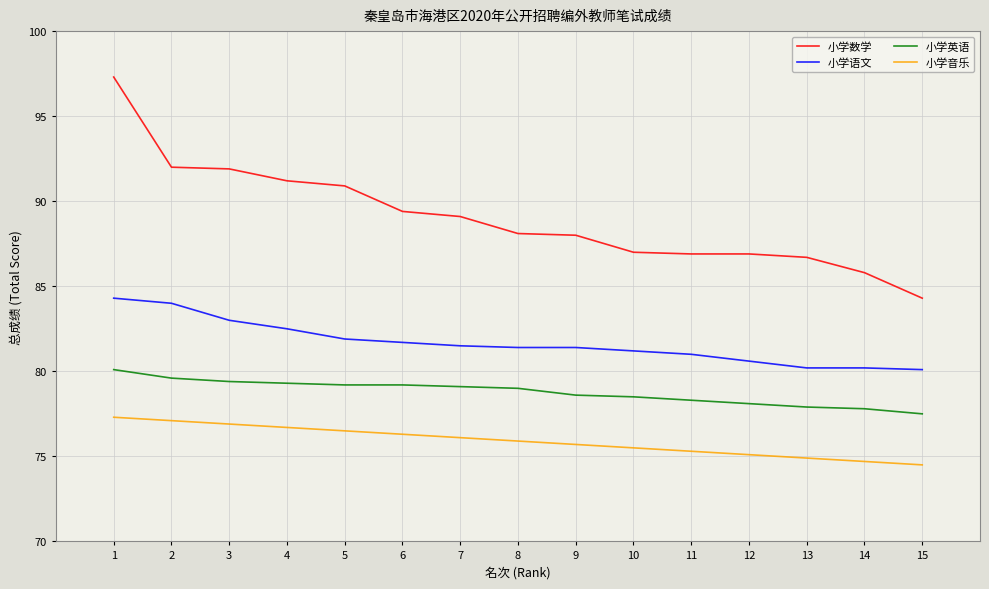

What is the difference between the 小学英语 values at 3 and 5?

0.2